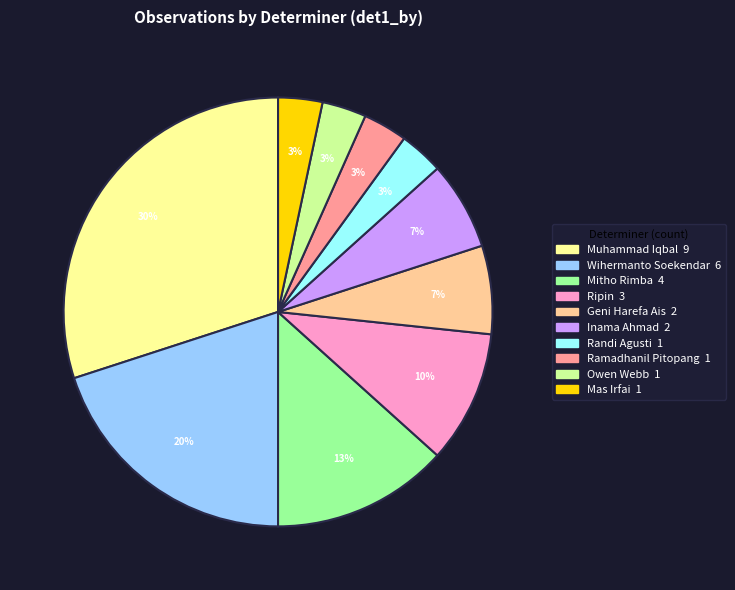

How many slices are in this pie chart?

10